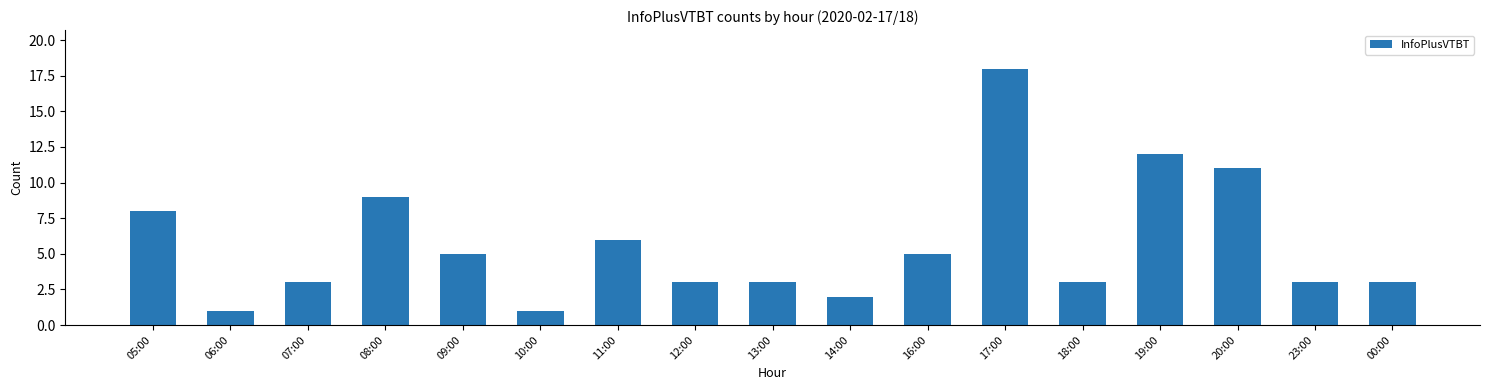

What is the minimum value shown in the chart?

1